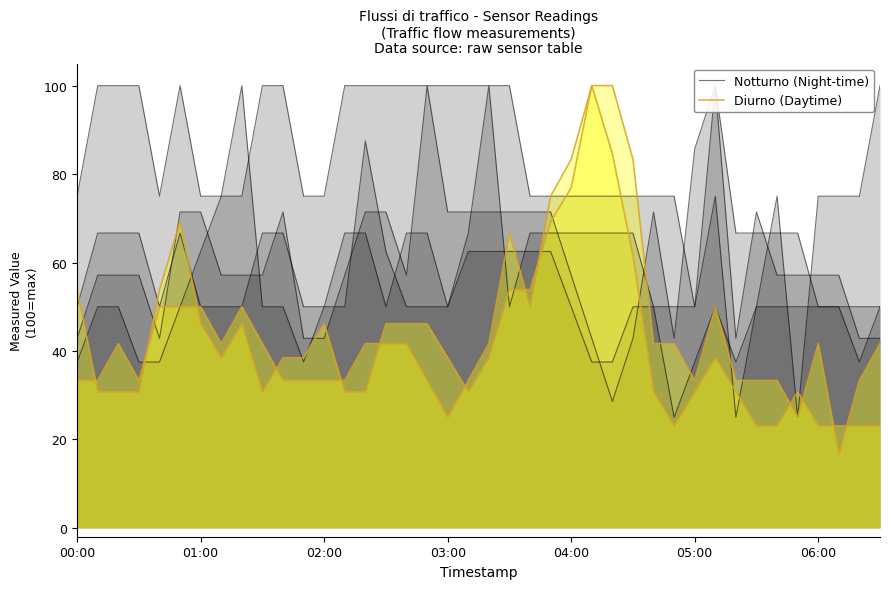

The Diurno (Daytime) series shows 11.4 at 19. True or false?

False